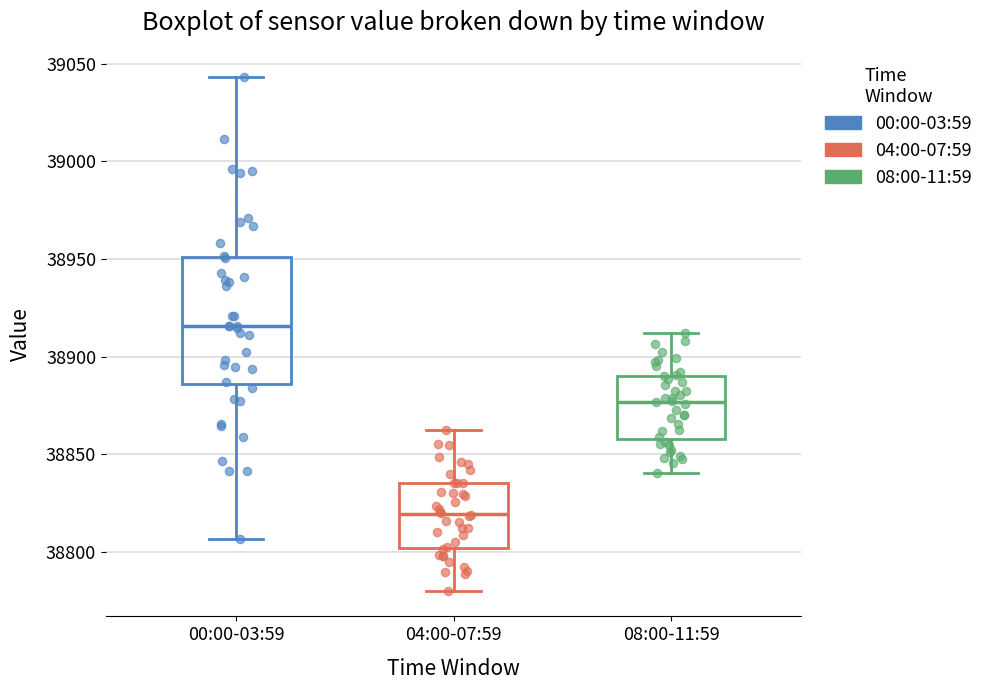

Which box has the lowest median line?

04:00-07:59